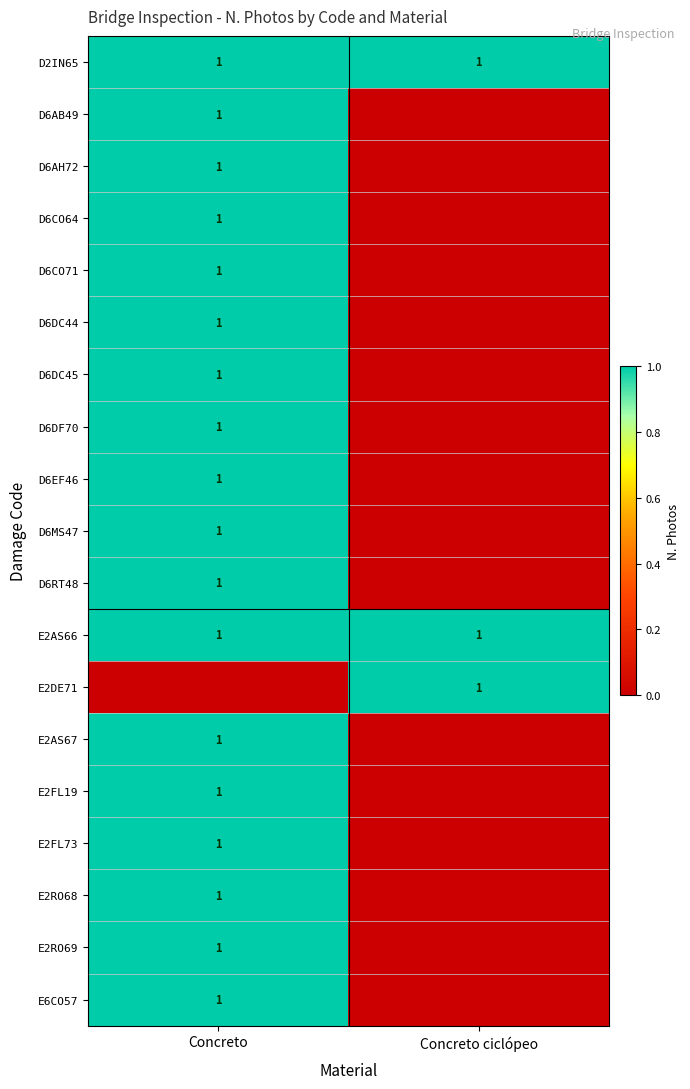

Is it true that D6CO64 equals 1 at Concreto?

True